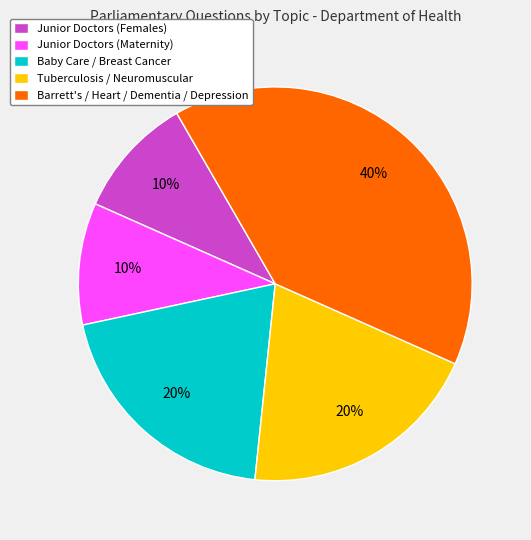

How many segments does this pie chart have?

5